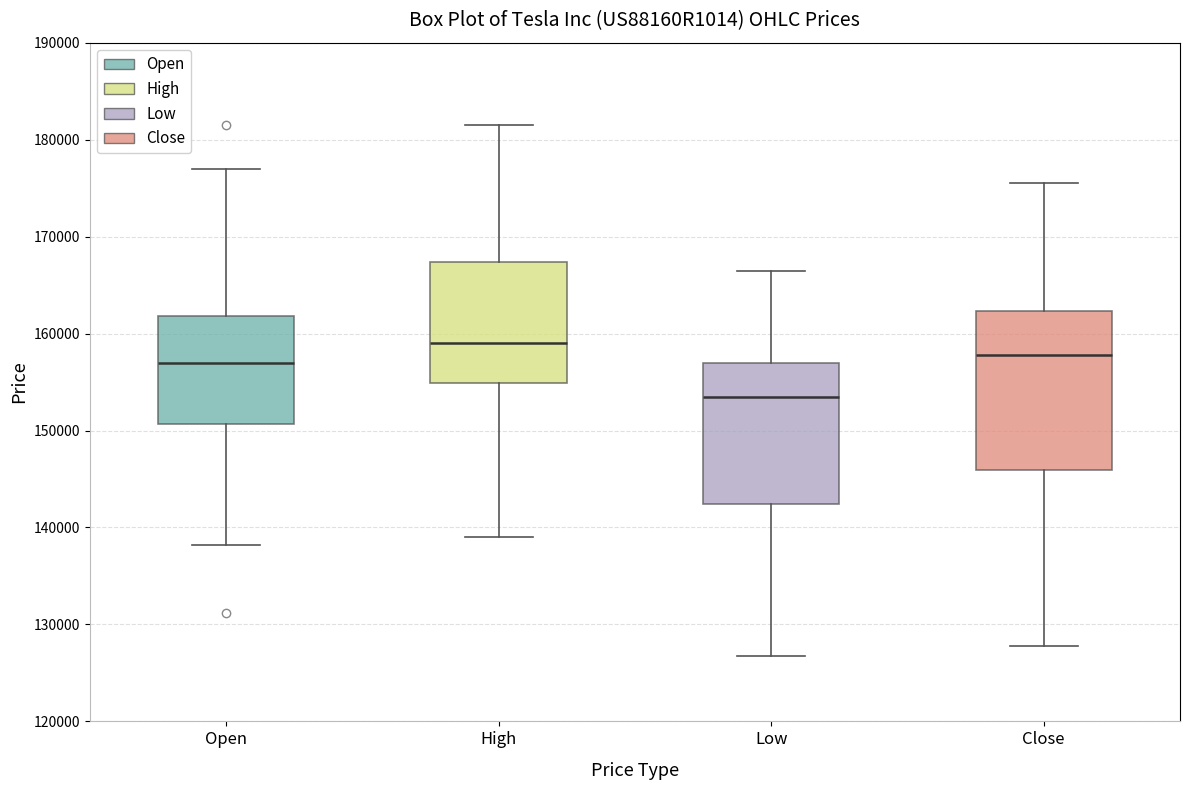

Where is the upper edge of the box for Open on the y-axis? The values are not printed on the chart, so give them approximately, as read against the axis.

162000